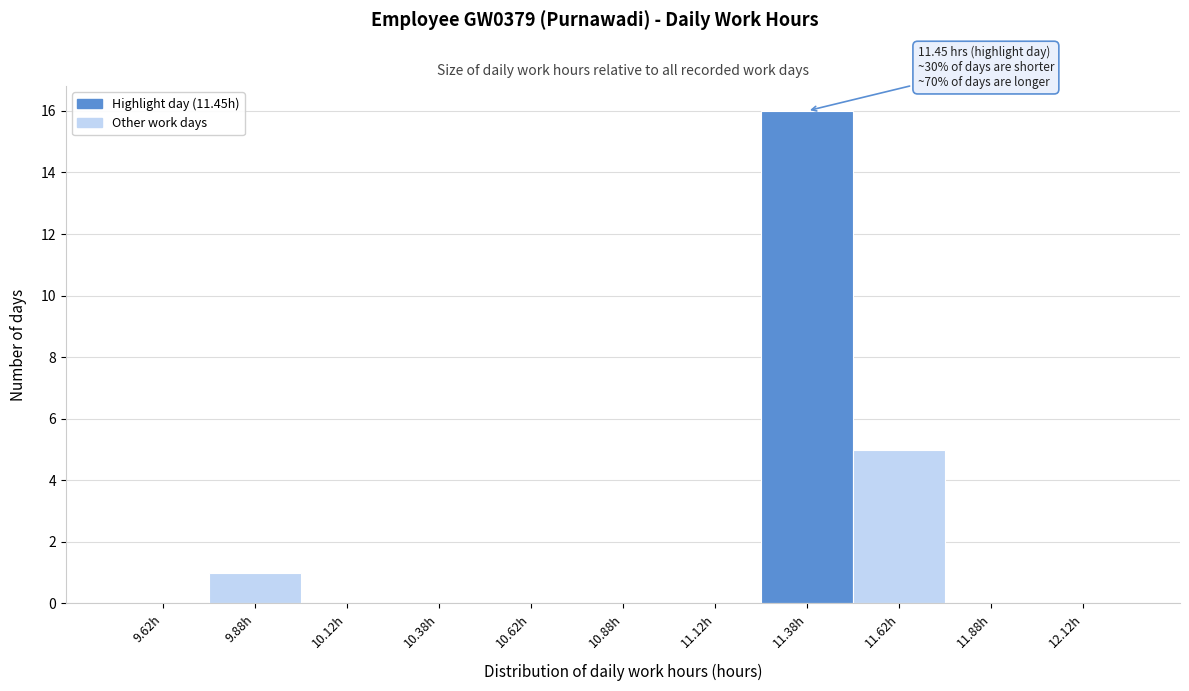

Which range on the x-axis has the tallest bar?

11.25 to 11.50